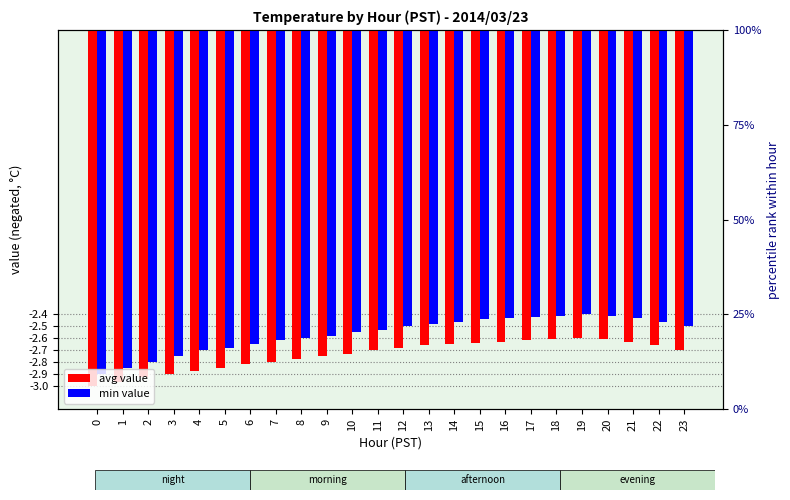

What is the total value across all series at 19?

-5.0